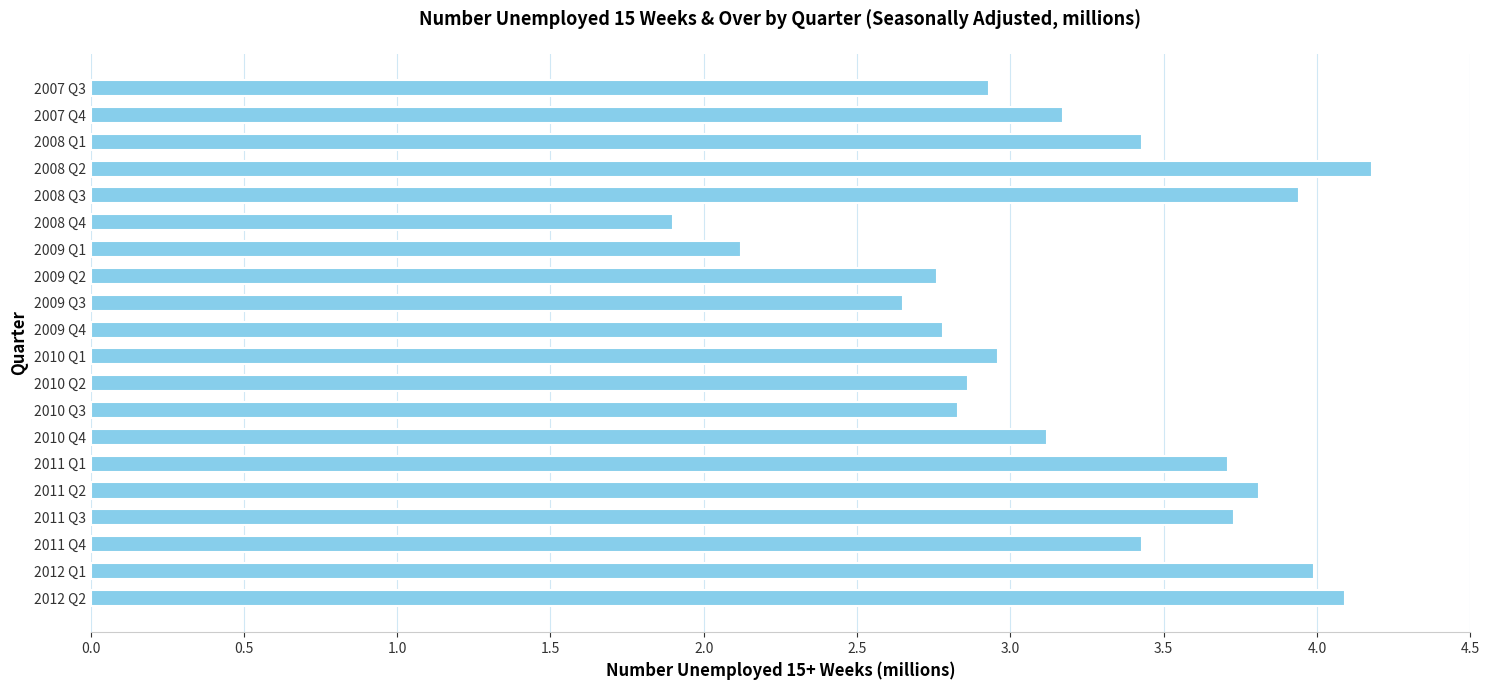

What is the difference between the values at 2010 Q2 and 2008 Q2?

1.3